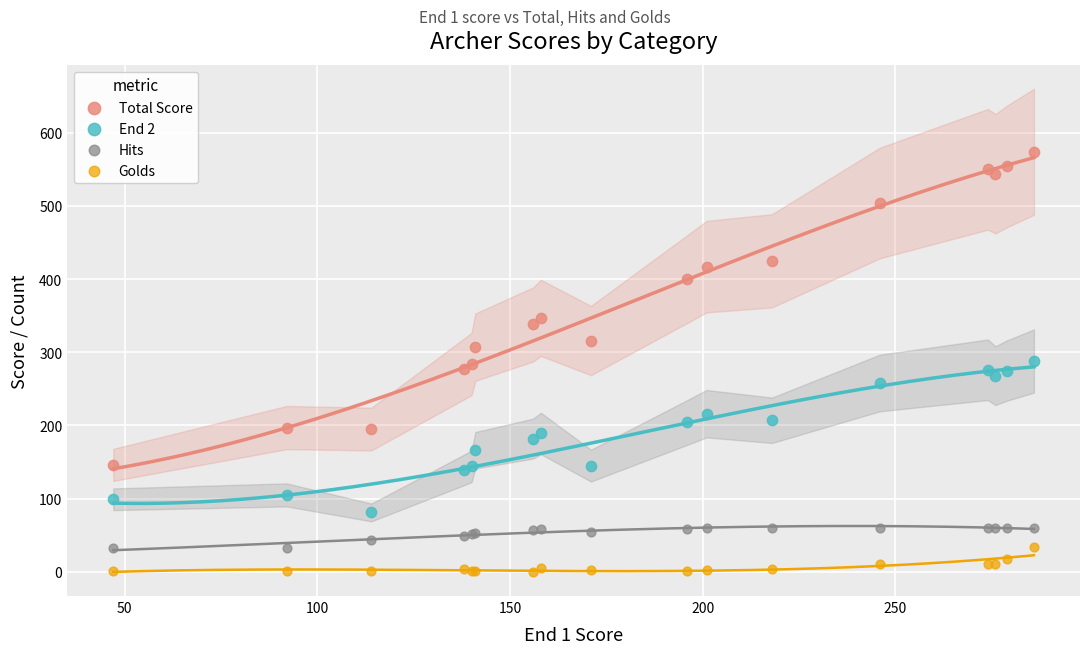

Which series reaches the maximum Y coordinate?

Total Score